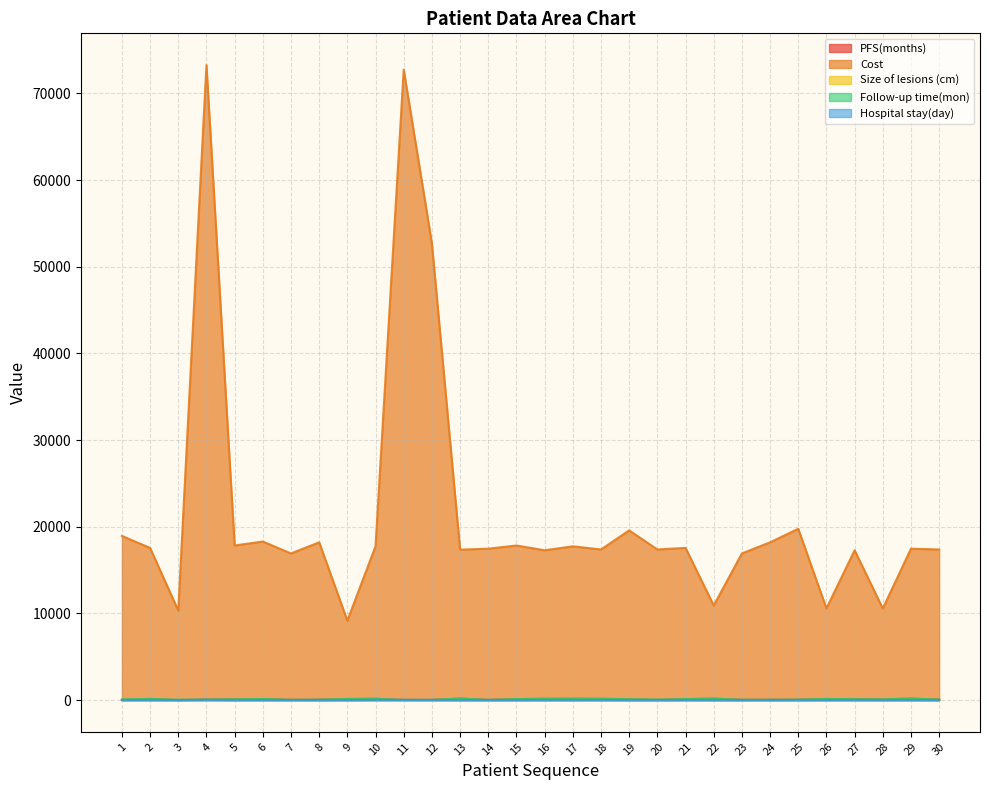

What is the total value across all series at 5?

18021.9